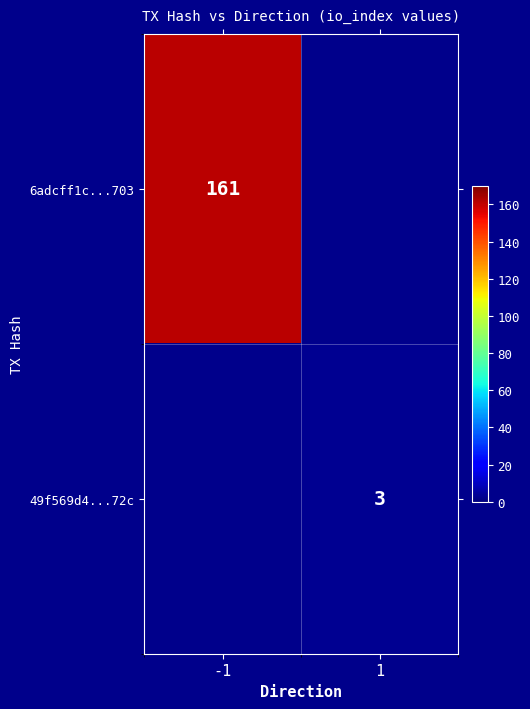

Which category has the lowest value across all series?

1